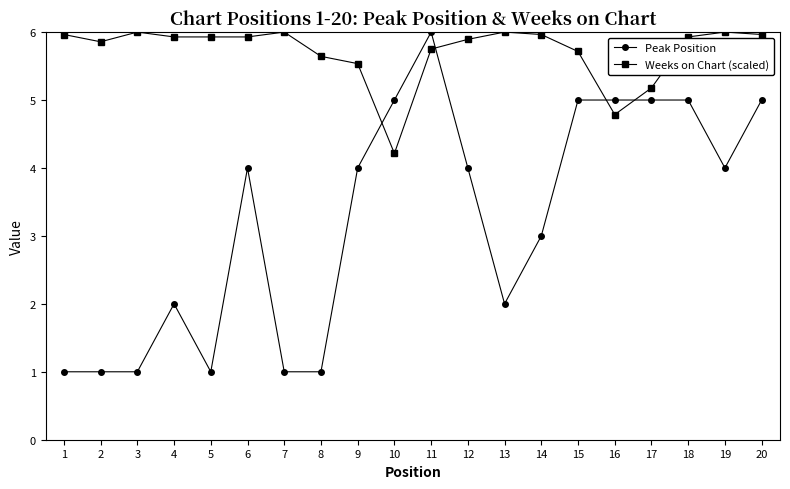

True or false: Weeks on Chart (scaled) has a value of 9.0 at 2.

False